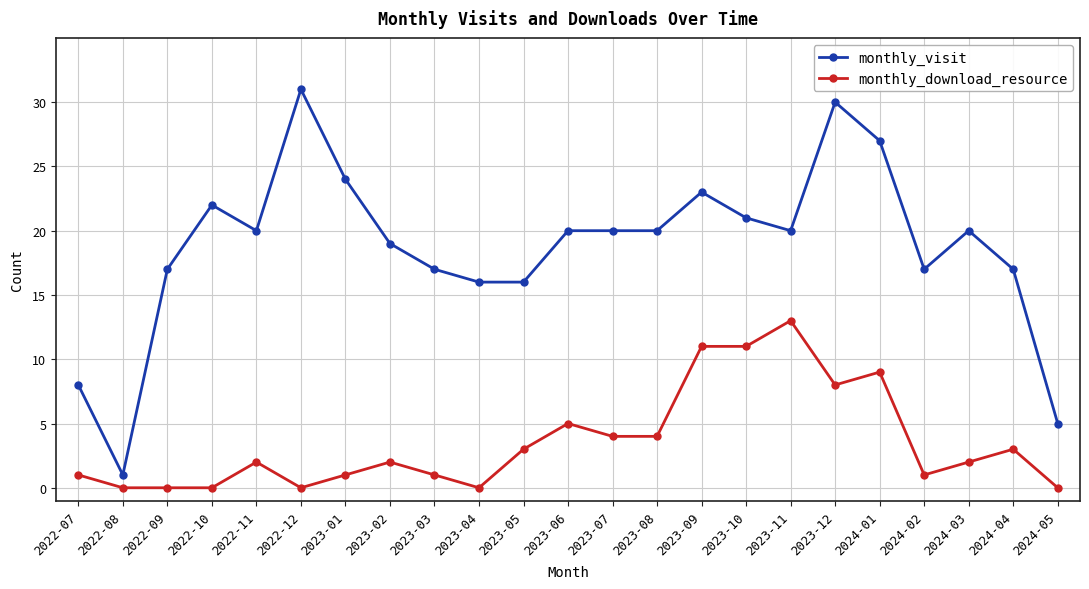

Which series has the widest spread of values?

monthly_visit